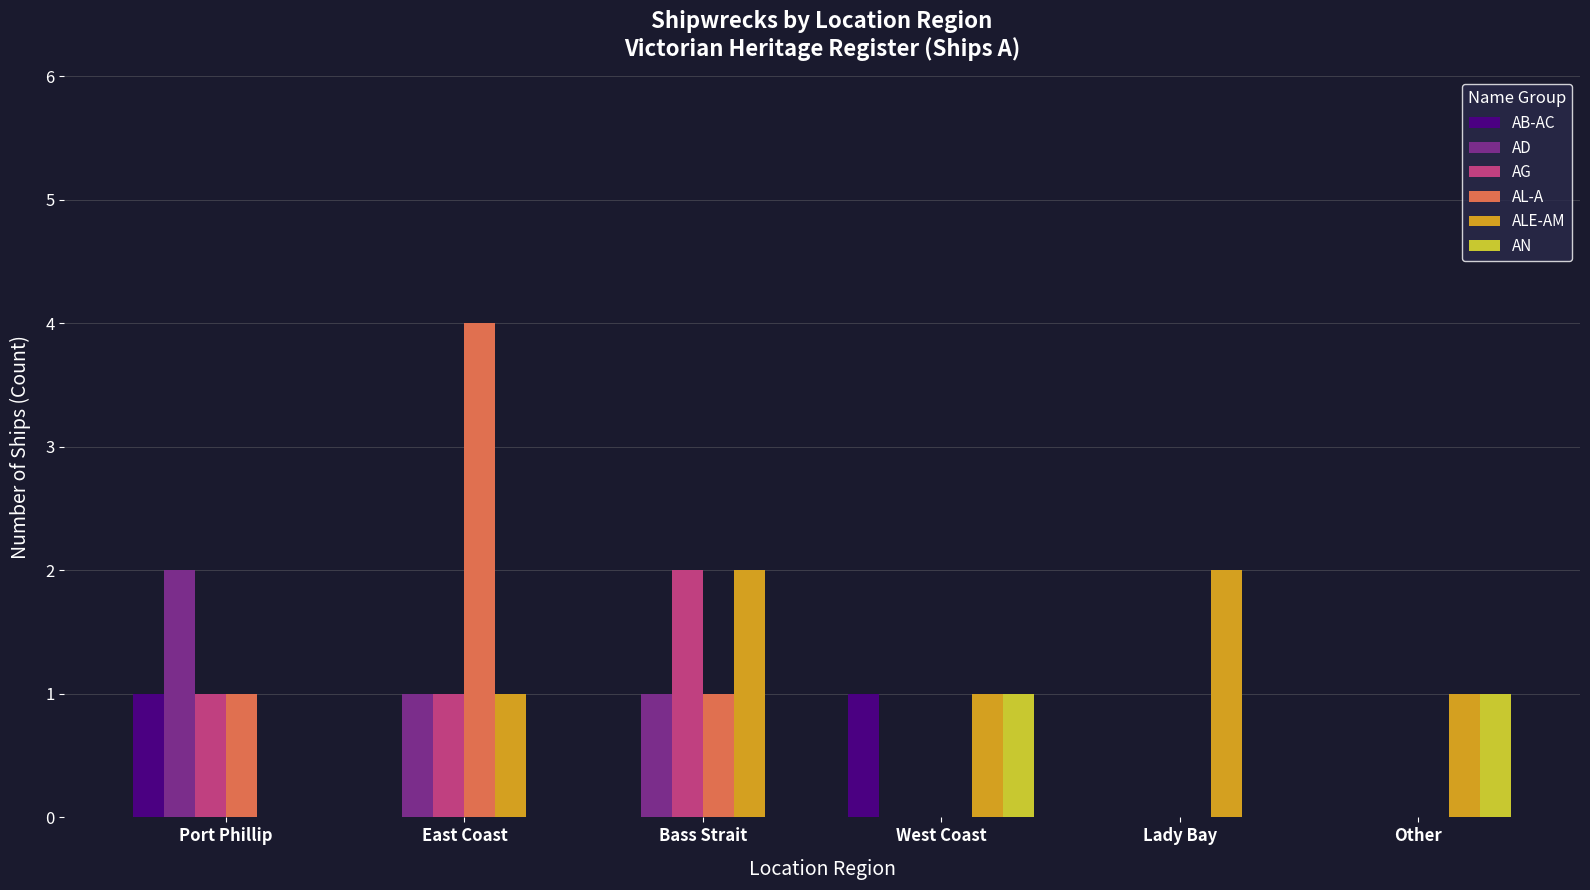

What is the sum of all AL-A values?

6